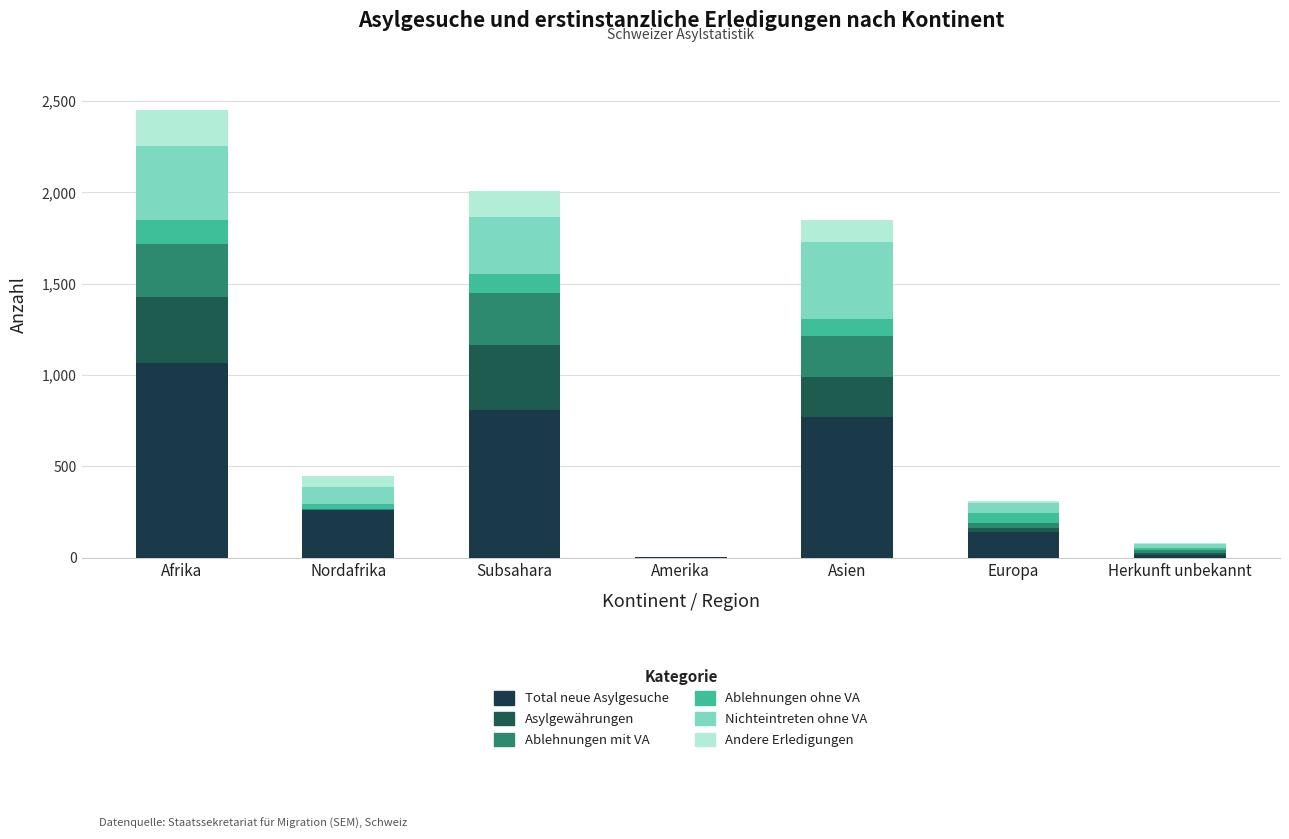

The Andere Erledigungen series shows 67 at Subsahara. True or false?

False